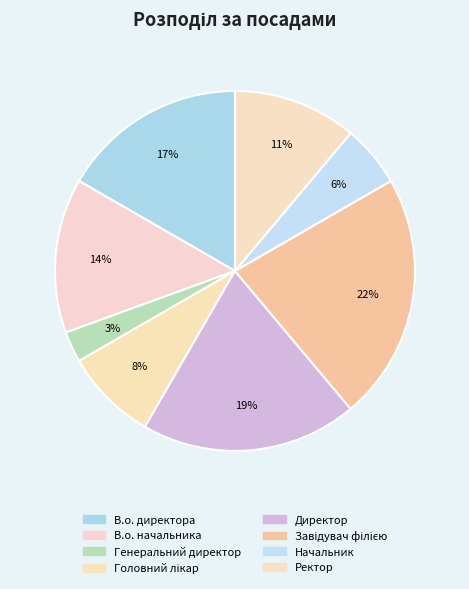

How many slices are in this pie chart?

8